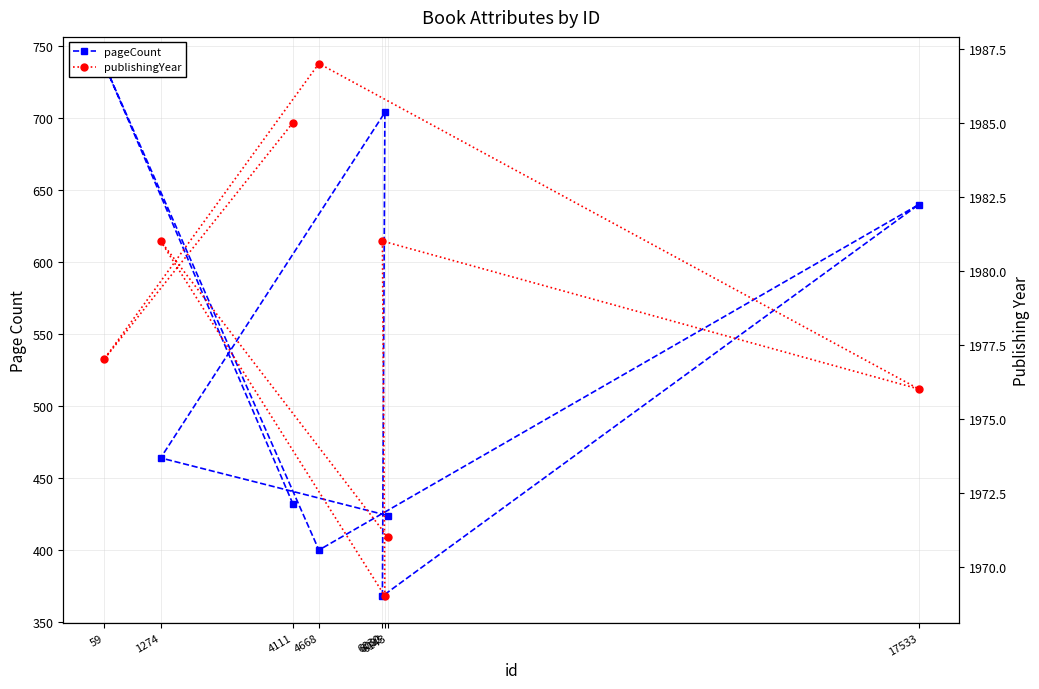

What are all the series names shown in the legend?

pageCount, publishingYear